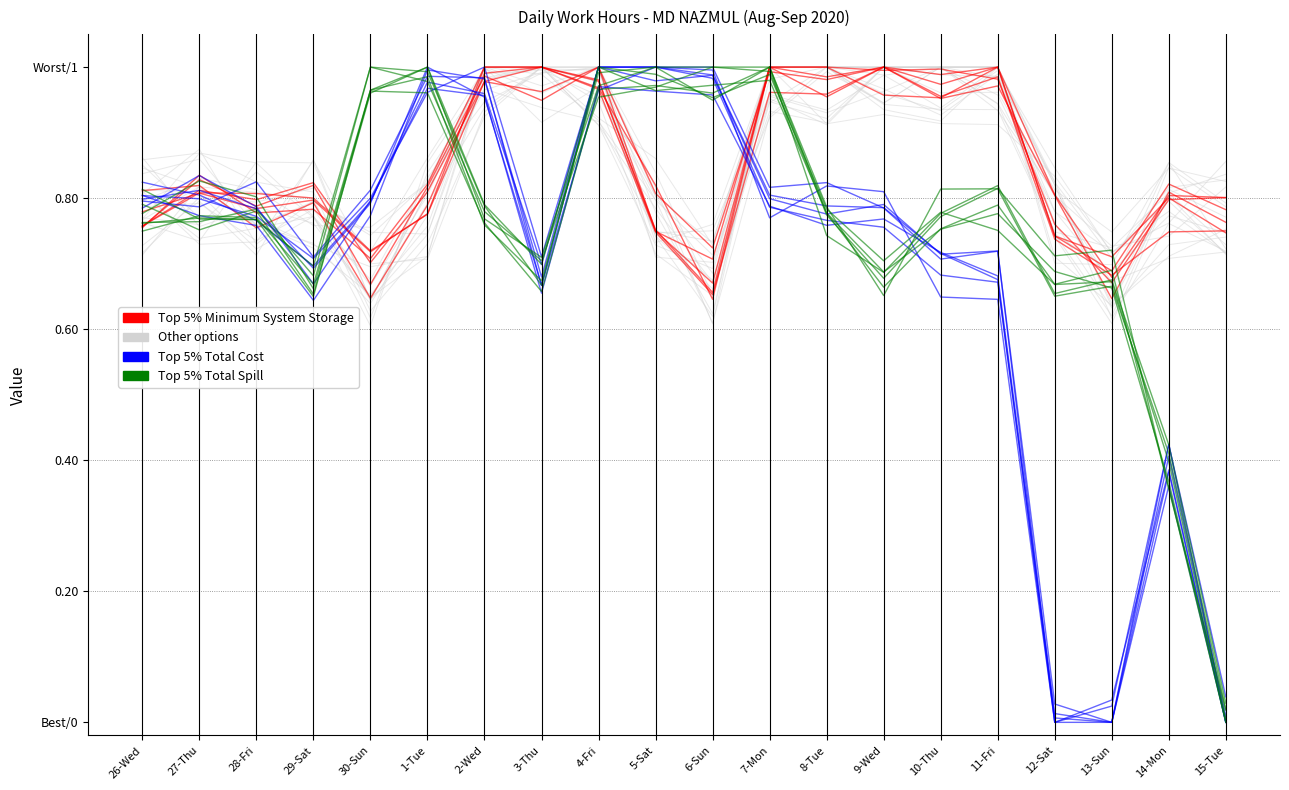

Which series ends up on top after the final intersection of Other options and Top 5% Minimum System Storage?

Top 5% Minimum System Storage